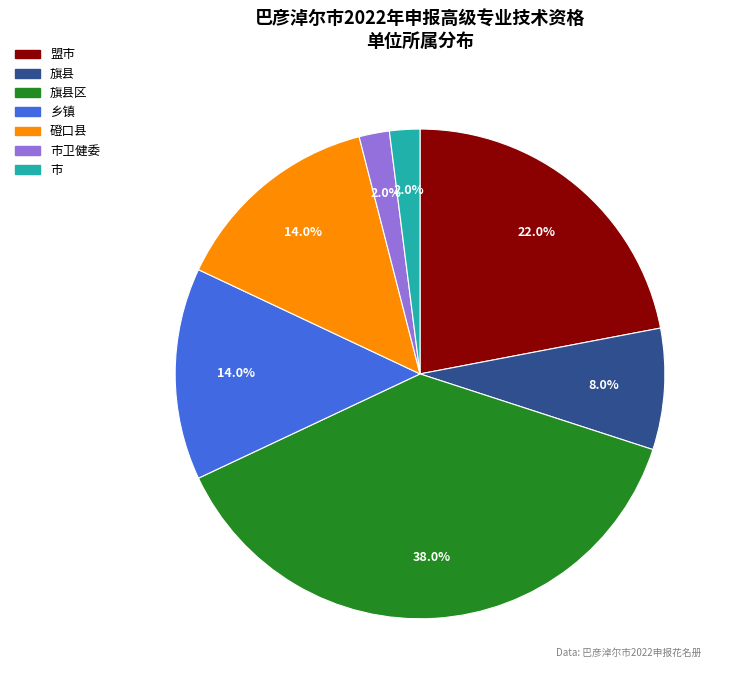

Is there any slice that represents more than half of the pie?

No